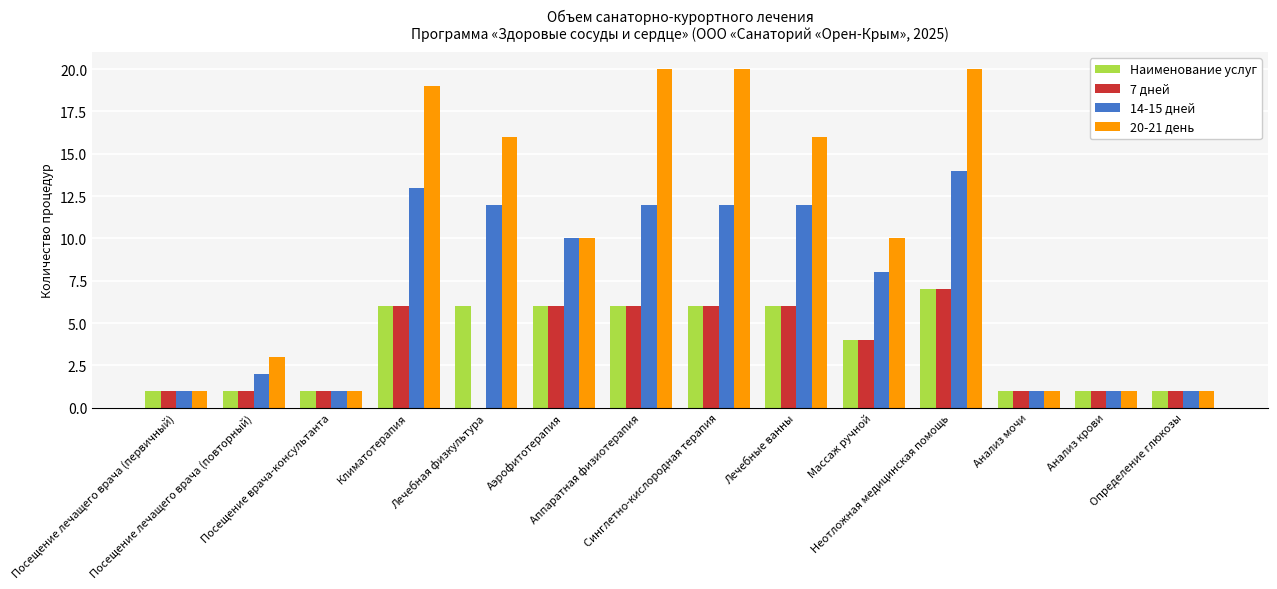

What is the maximum value shown in the chart?

20